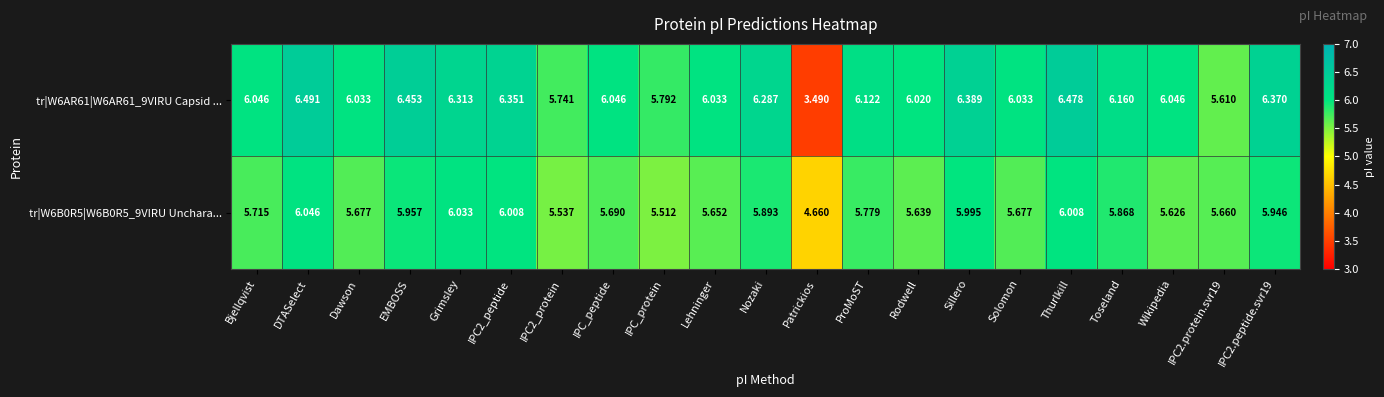

Which category has the highest value across all series?

DTASelect